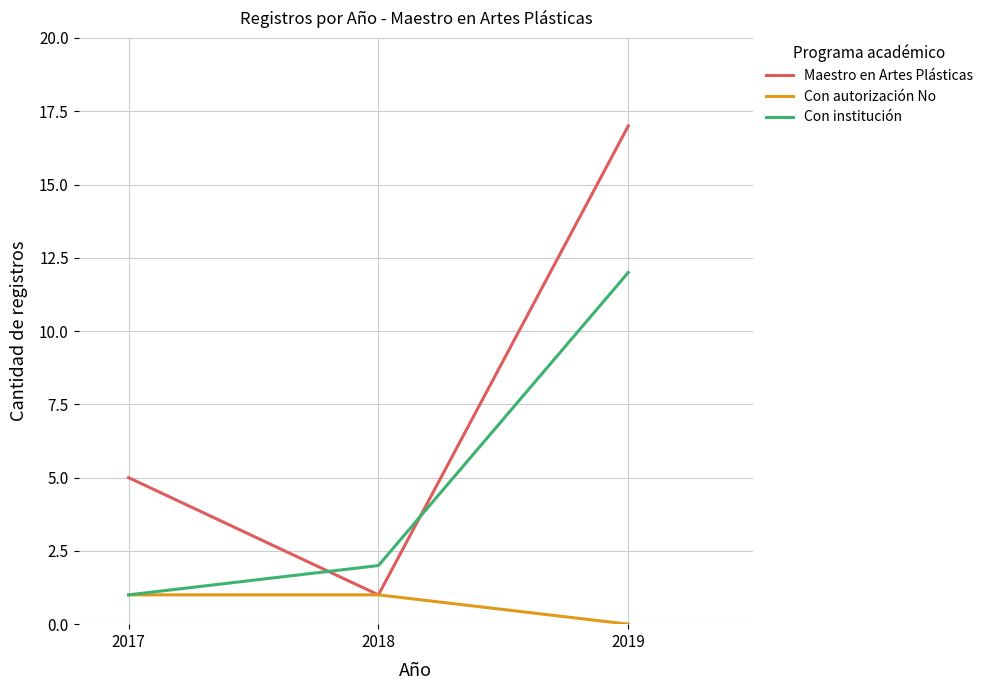

Rank the series by their average value, from highest to lowest.

Maestro en Artes Plásticas, Con institución, Con autorización No